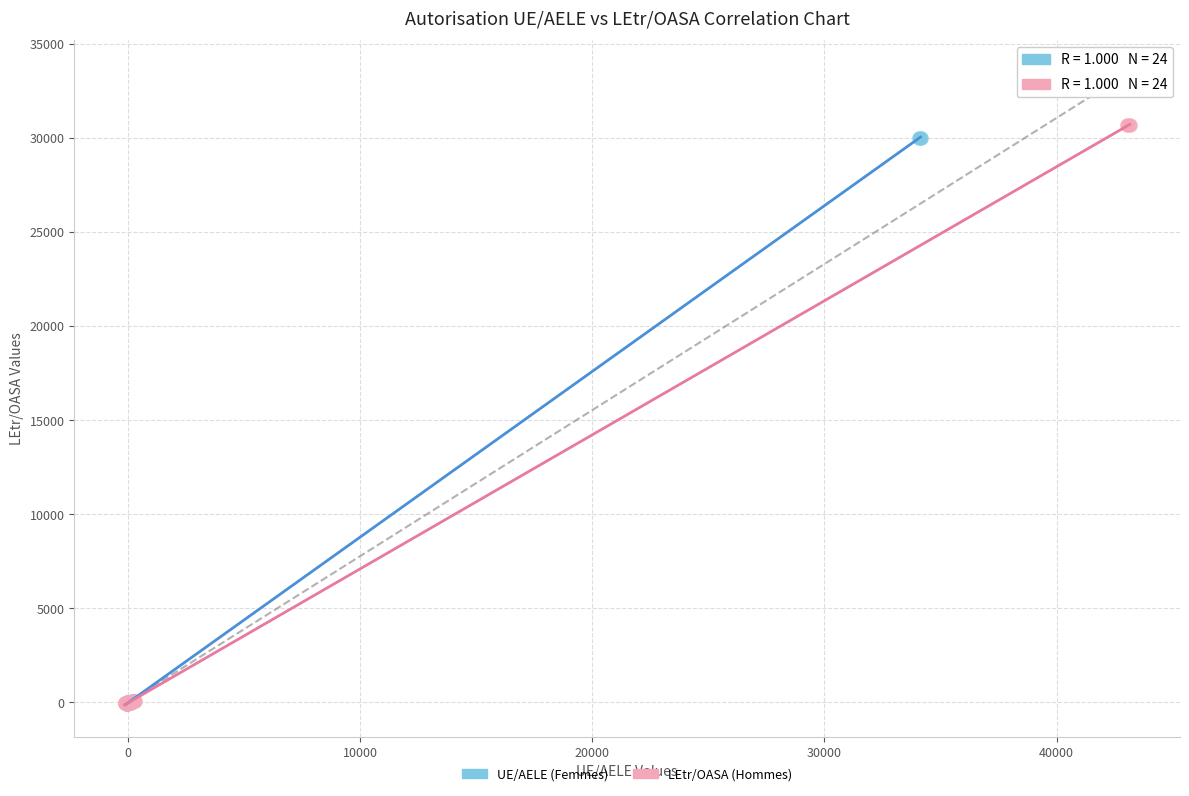

Which series has the widest spread of Y values?

LEtr/OASA (Hommes)